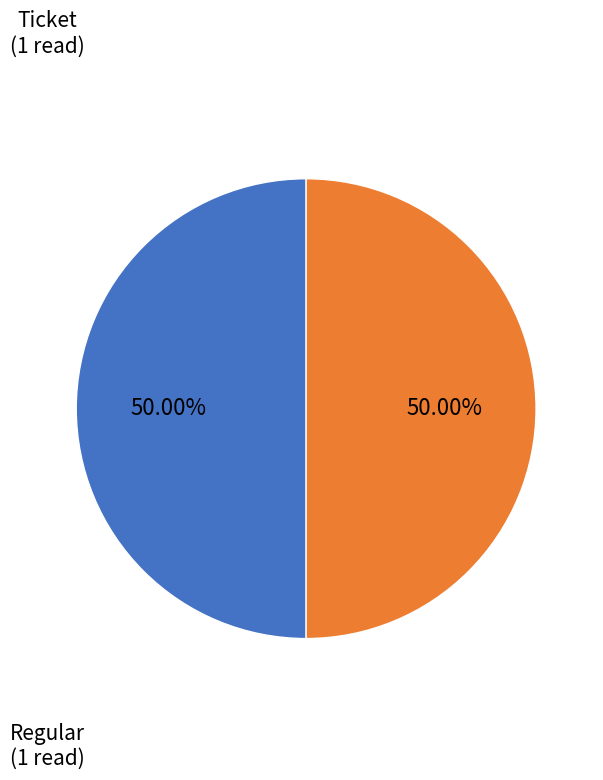

To the nearest percent, what portion does Regular represent?

50%